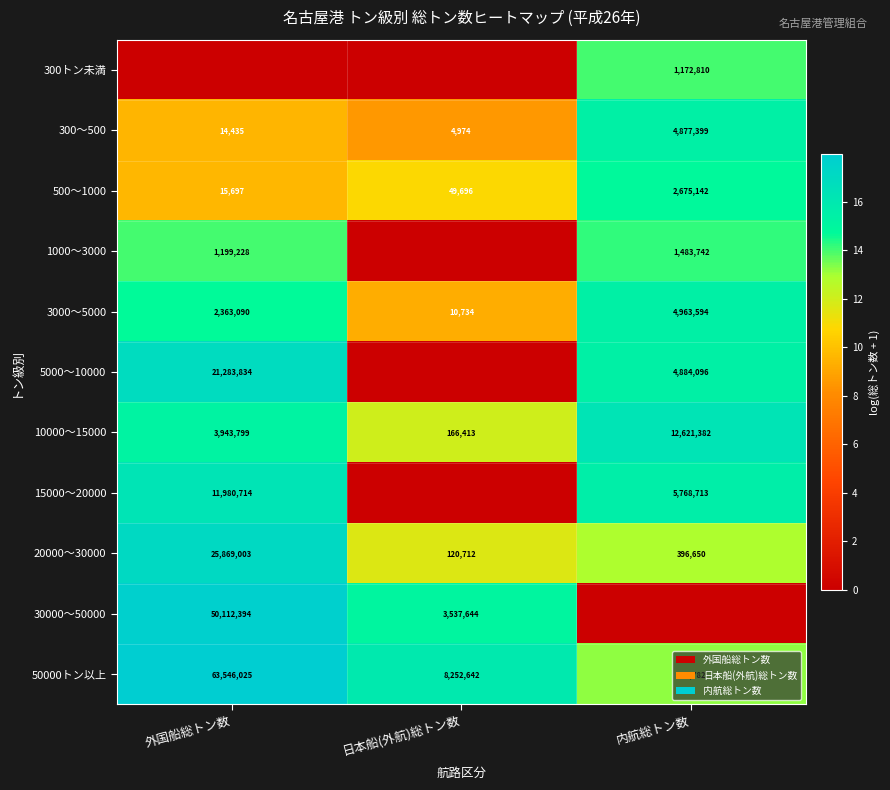

At which label does 50000トン以上 reach its minimum?

内航総トン数